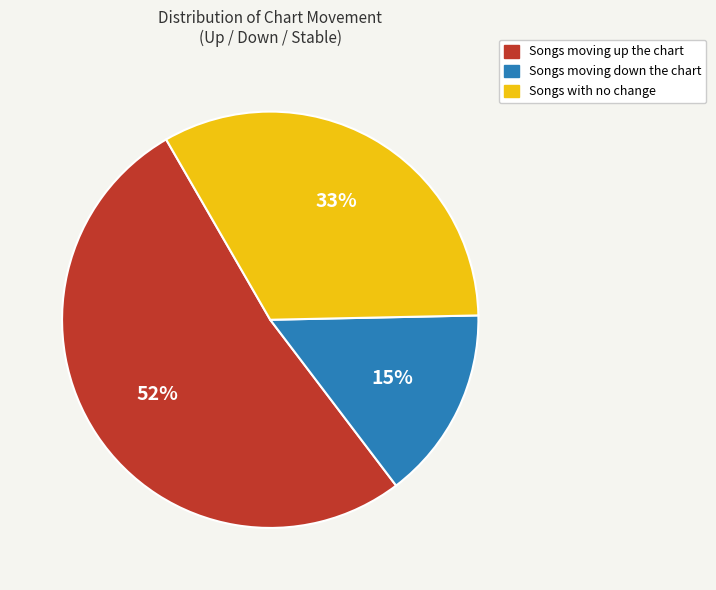

To the nearest percent, what is the average slice percentage?

33%